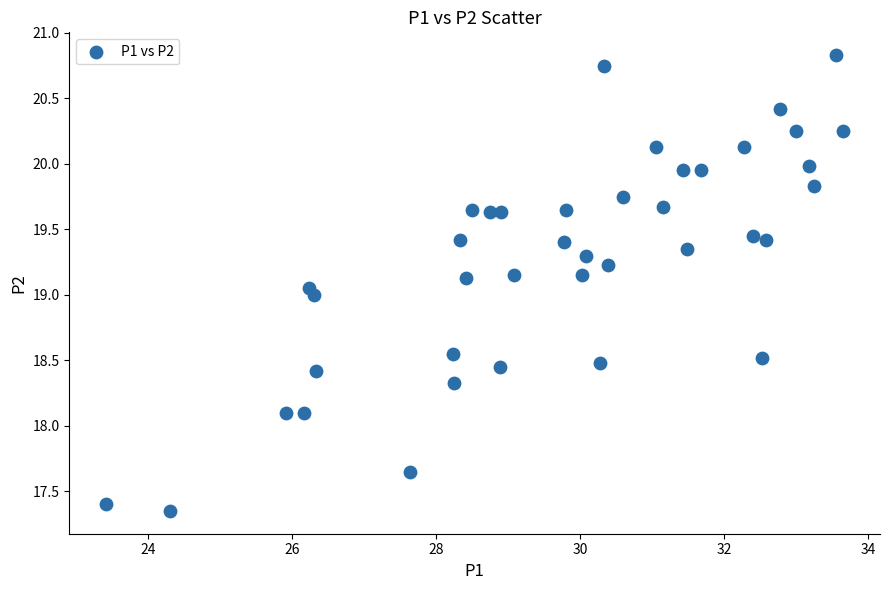

What is the range of X values (max minus min)?

10.2